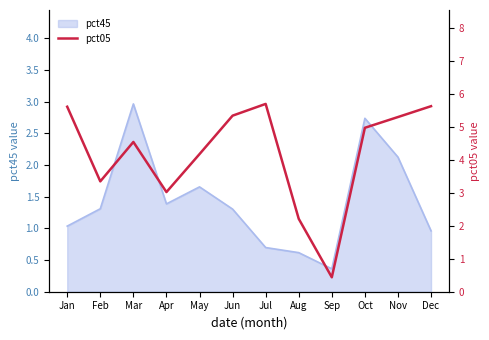

Between Sep and Jul, which is larger?

Jul